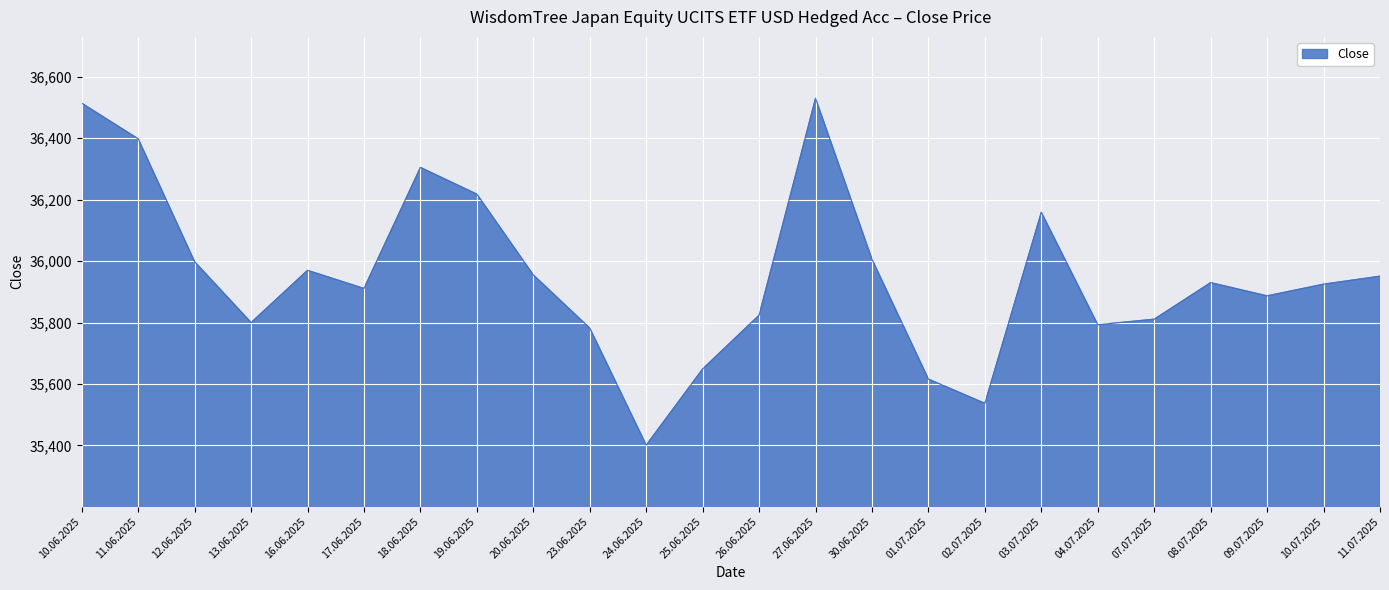

What is the greatest value displayed?

36530